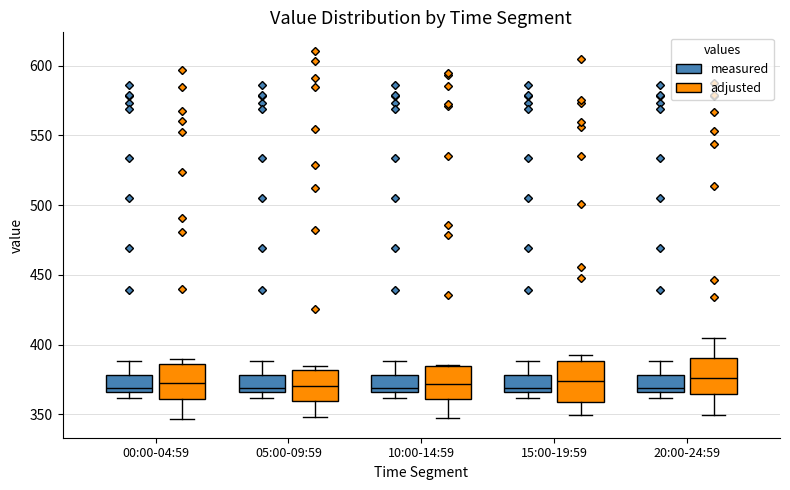

Reading left to right, read every box against the y-axis: the position of its median line, the range the box covers, and the ends of its whiskers. The values are not printed on the chart, so give them approximately, as read against the axis.

00:00-04:59 (measured): median 370, box 365 to 380, whiskers 360 to 390
00:00-04:59 (adjusted): median 375, box 360 to 385, whiskers 345 to 390
05:00-09:59 (measured): median 370, box 365 to 380, whiskers 360 to 390
05:00-09:59 (adjusted): median 370, box 360 to 380, whiskers 350 to 385
10:00-14:59 (measured): median 370, box 365 to 380, whiskers 360 to 390
10:00-14:59 (adjusted): median 370, box 360 to 385, whiskers 350 to 385
15:00-19:59 (measured): median 370, box 365 to 380, whiskers 360 to 390
15:00-19:59 (adjusted): median 375, box 360 to 390, whiskers 350 to 395
20:00-24:59 (measured): median 370, box 365 to 380, whiskers 360 to 390
20:00-24:59 (adjusted): median 375, box 365 to 390, whiskers 350 to 405